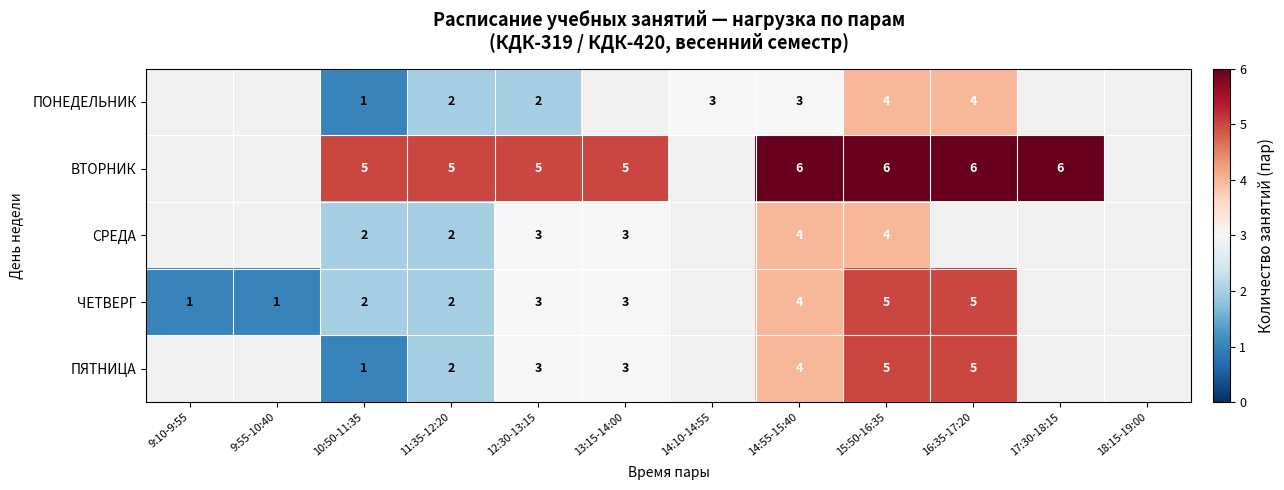

What is the sum of the ПЯТНИЦА values at 13:15-14:00 and 14:55-15:40?

7